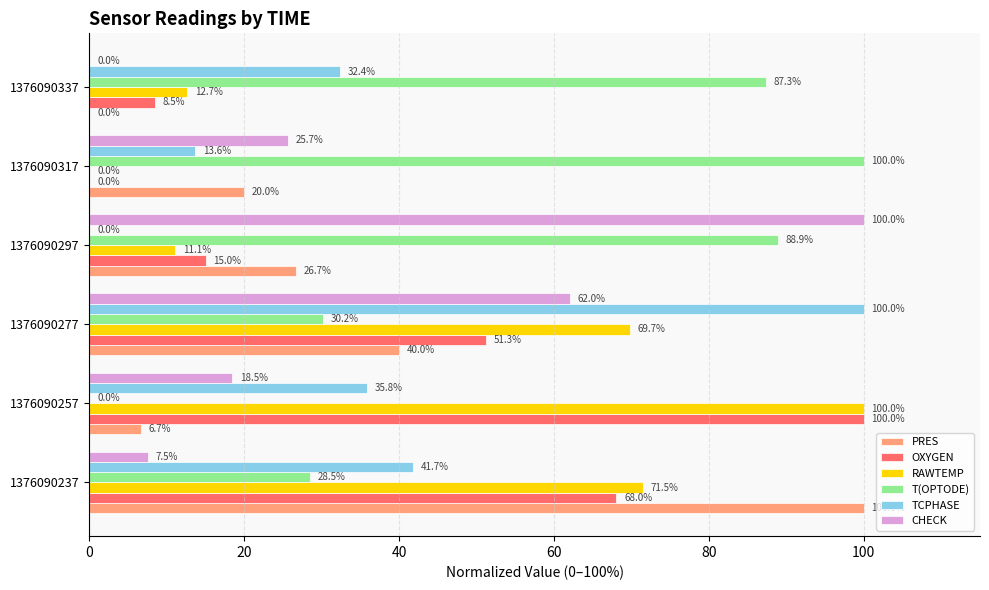

At which category is the sum across all series the highest?

1376090277